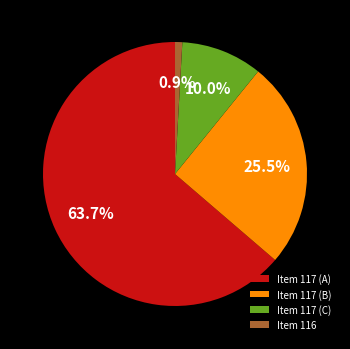

What percentage is the Item 116 slice, to the nearest percent?

1%